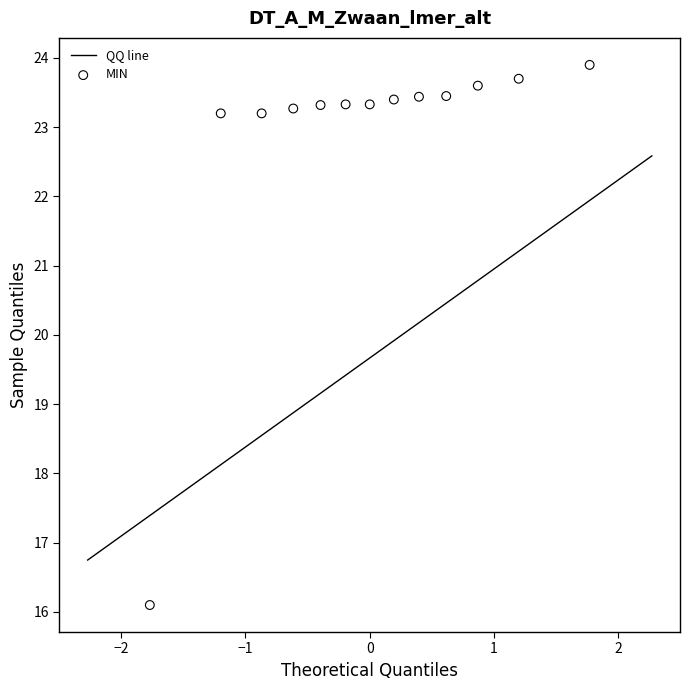

What is the range of Y values (max minus min)?

7.8